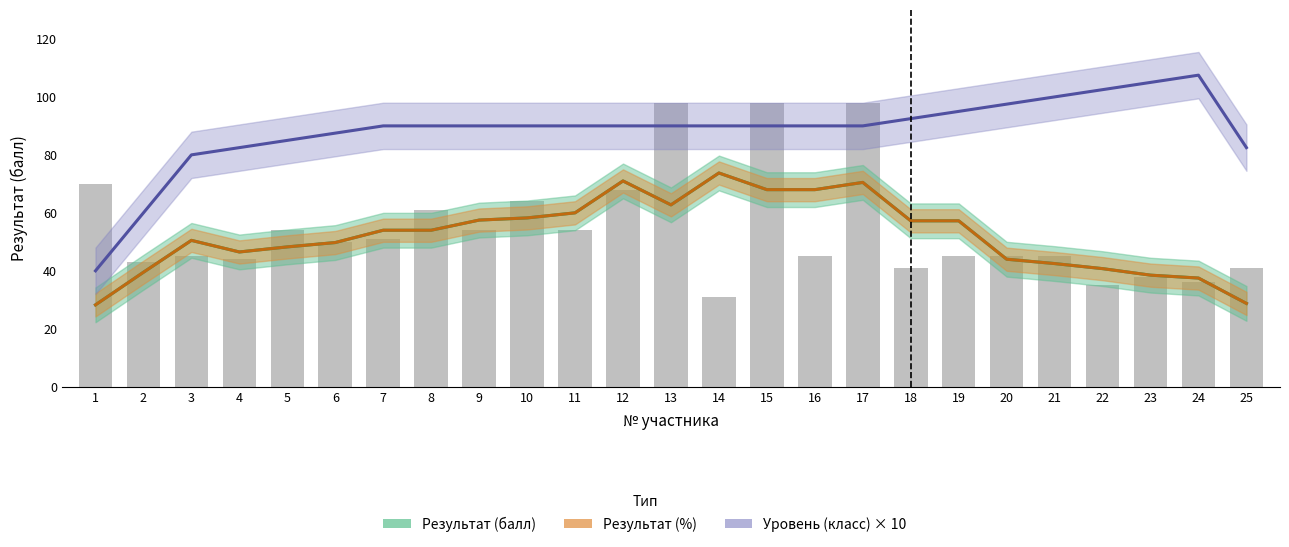

The Результат (балл) series shows 42 at 1. True or false?

False